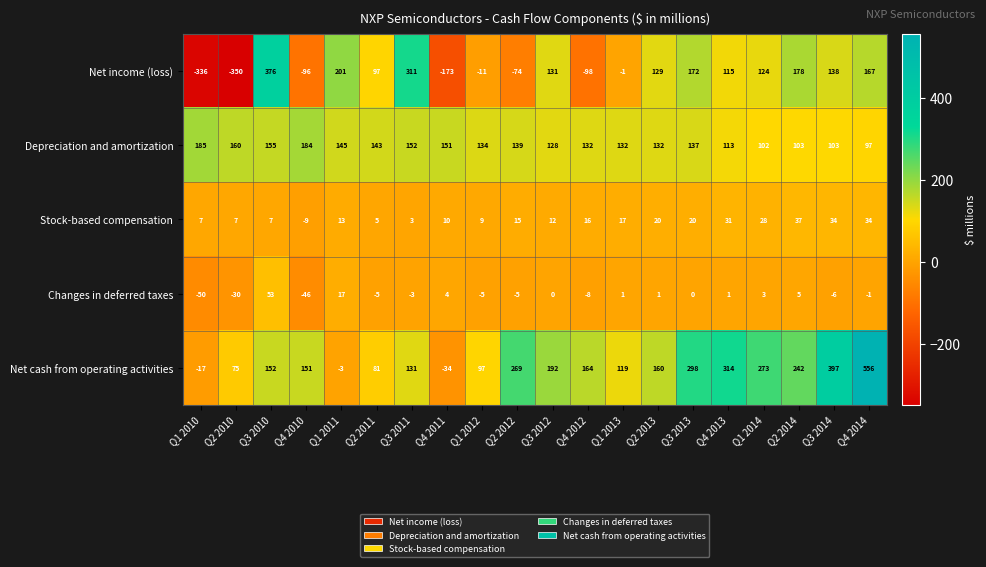

The value of Net cash from operating activities at Q3 2013 is 298. True or false?

True